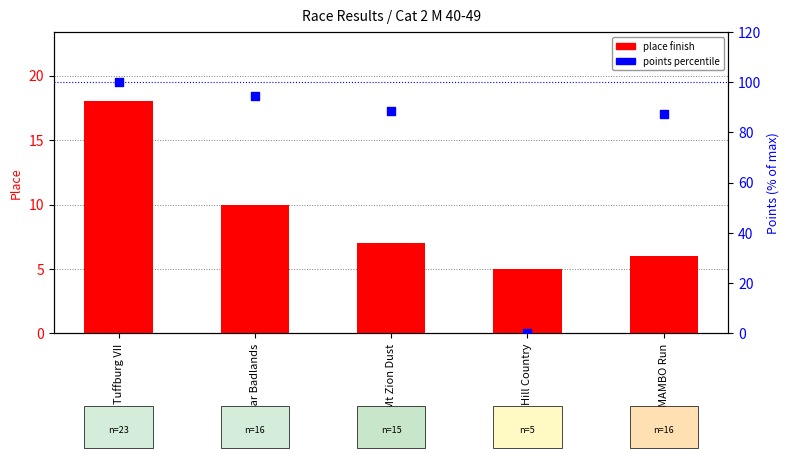

What are all the series names shown in the legend?

place finish, points percentile